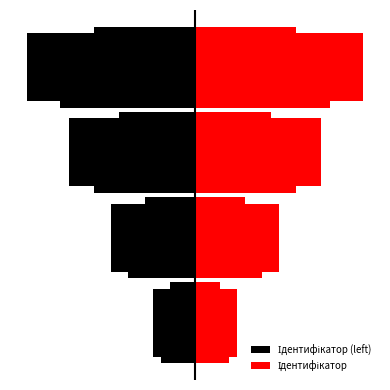

How many values in the Ідентифікатор series exceed 3?

1